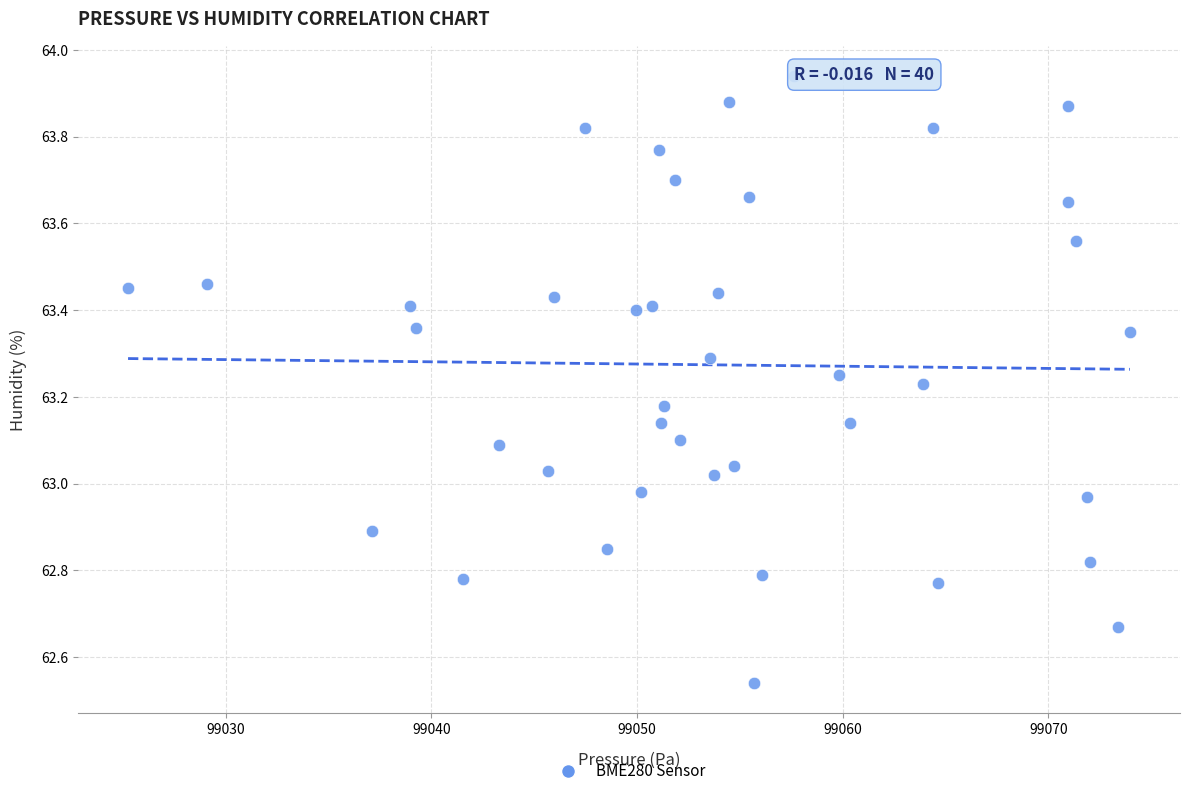

What is the range of Y values (max minus min)?

1.4